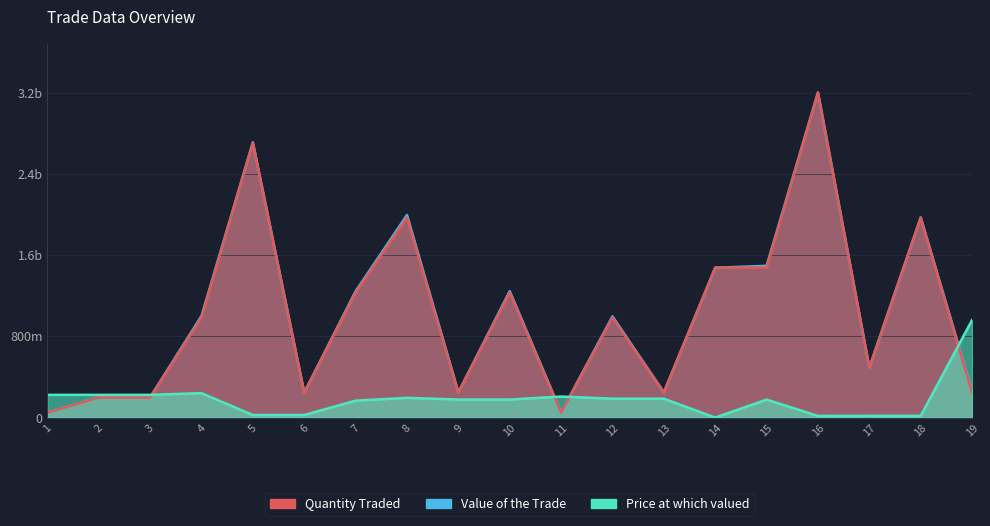

The Quantity Traded series shows 451193496.9 at 12. True or false?

False